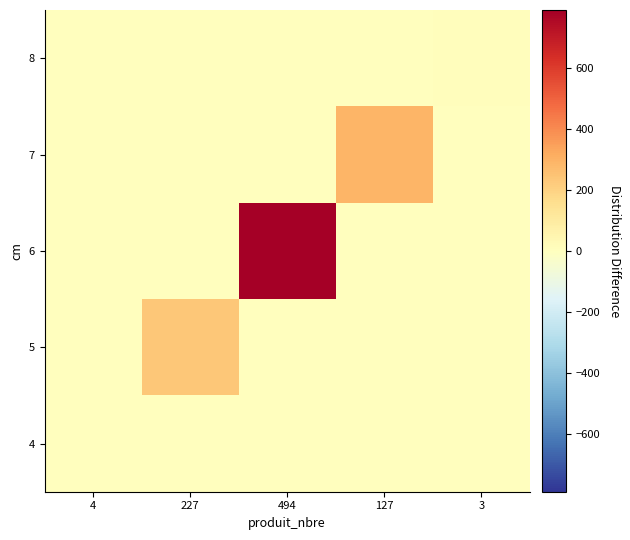

Reading left to right, extract all data points from this chart.

4: 4=2.0	227=0.0	494=0.0	127=0.0	3=0.0
5: 4=0.0	227=234.6	494=0.0	127=0.0	3=0.0
6: 4=0.0	227=0.0	494=789.5	127=0.0	3=0.0
7: 4=0.0	227=0.0	494=0.0	127=291.1	3=0.0
8: 4=0.0	227=0.0	494=0.0	127=0.0	3=9.8